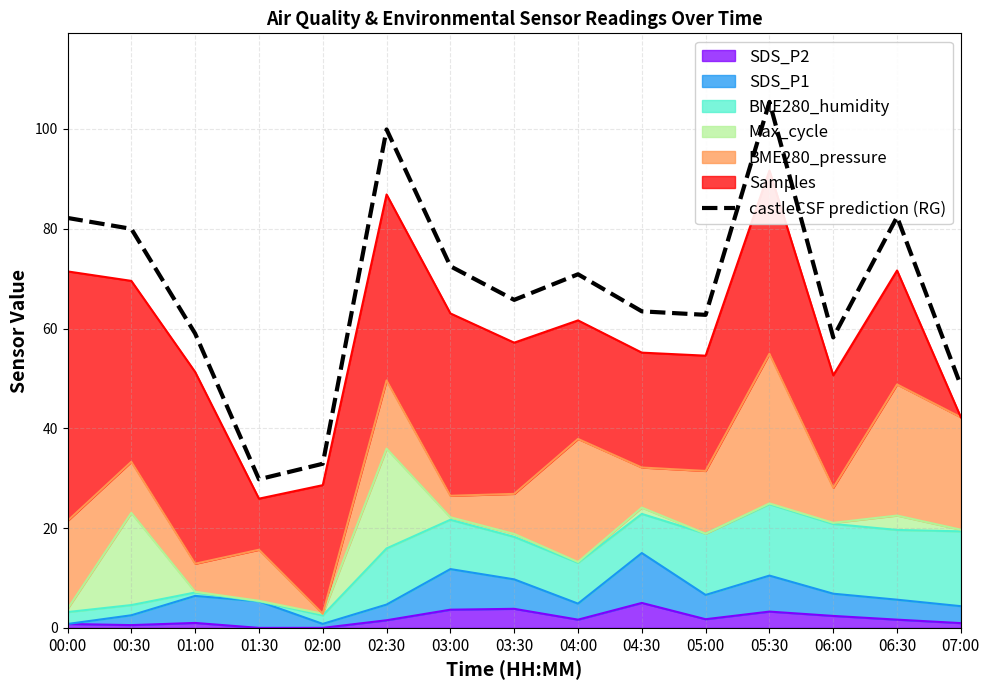

True or false: the data shows 25.9 at 04:30.

False